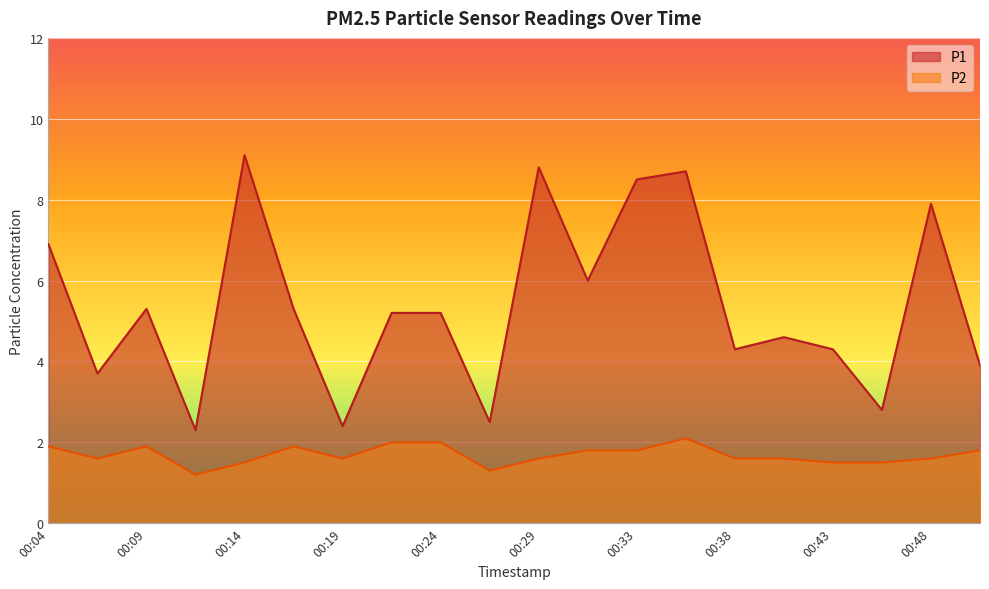

At which category is the sum across all series the highest?

00:36